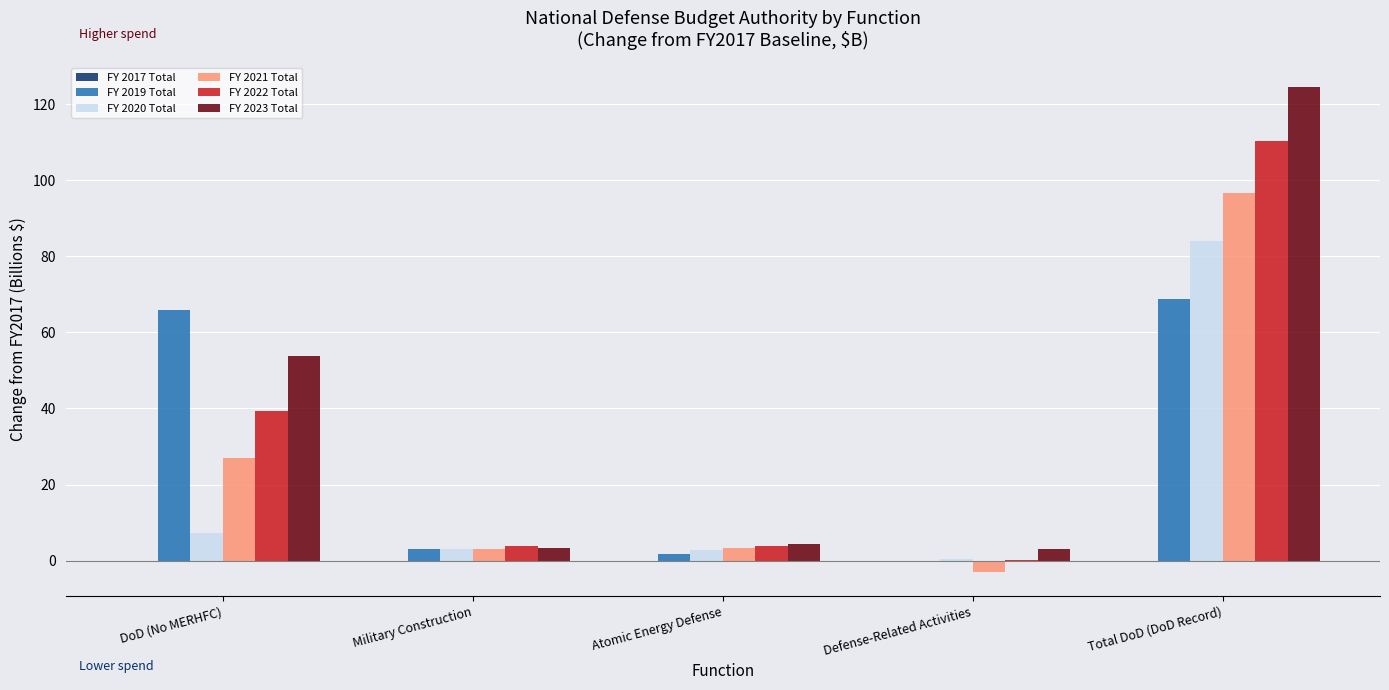

Which category has the highest value in the FY 2023 Total series?

Total DoD (DoD Record)